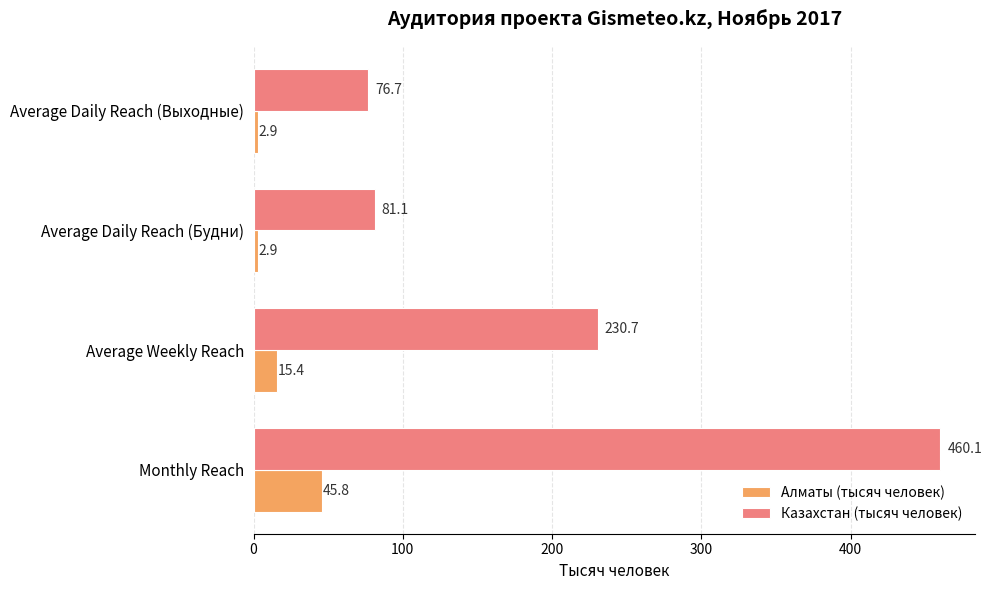

What is the smallest value displayed?

2.9